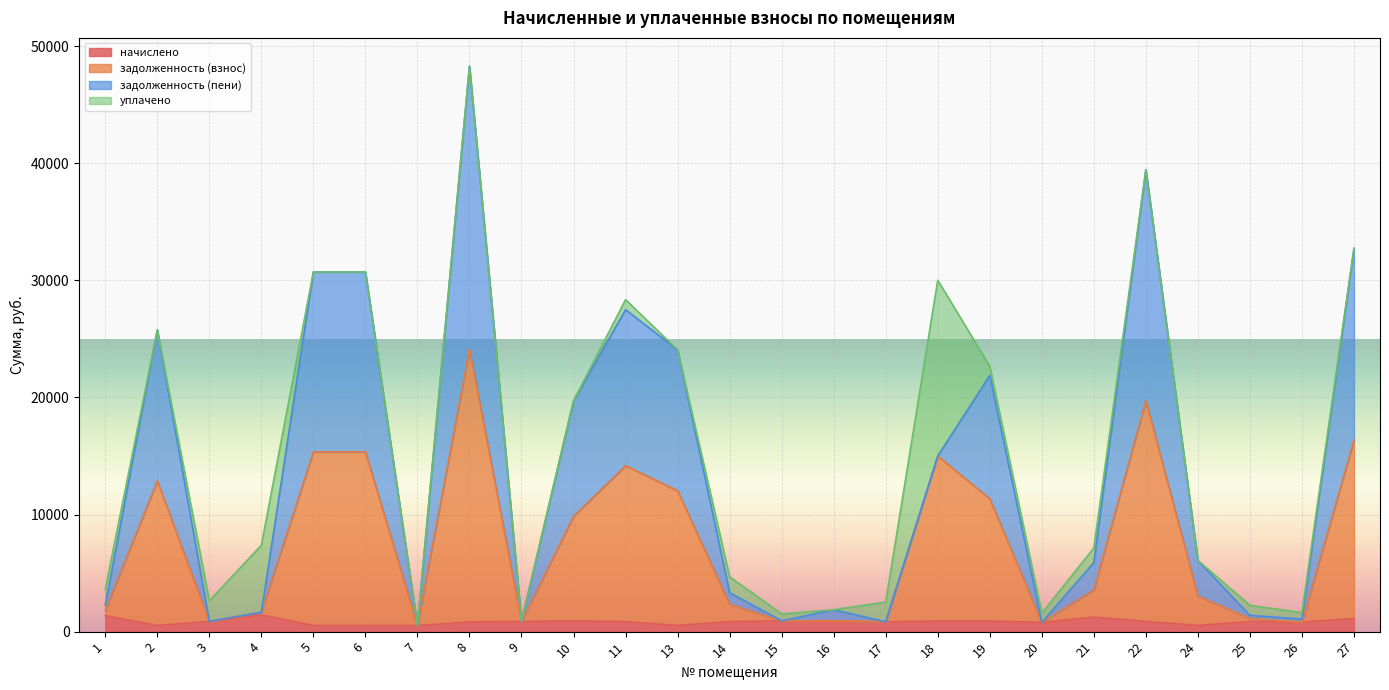

At which category does the chart reach its minimum across all series?

2